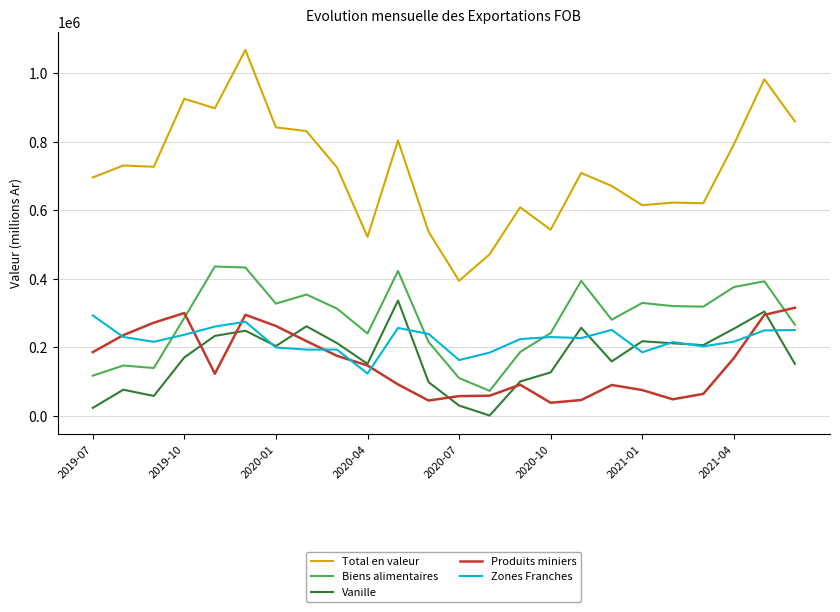

True or false: Produits miniers and Total en valeur intersect in this chart.

False